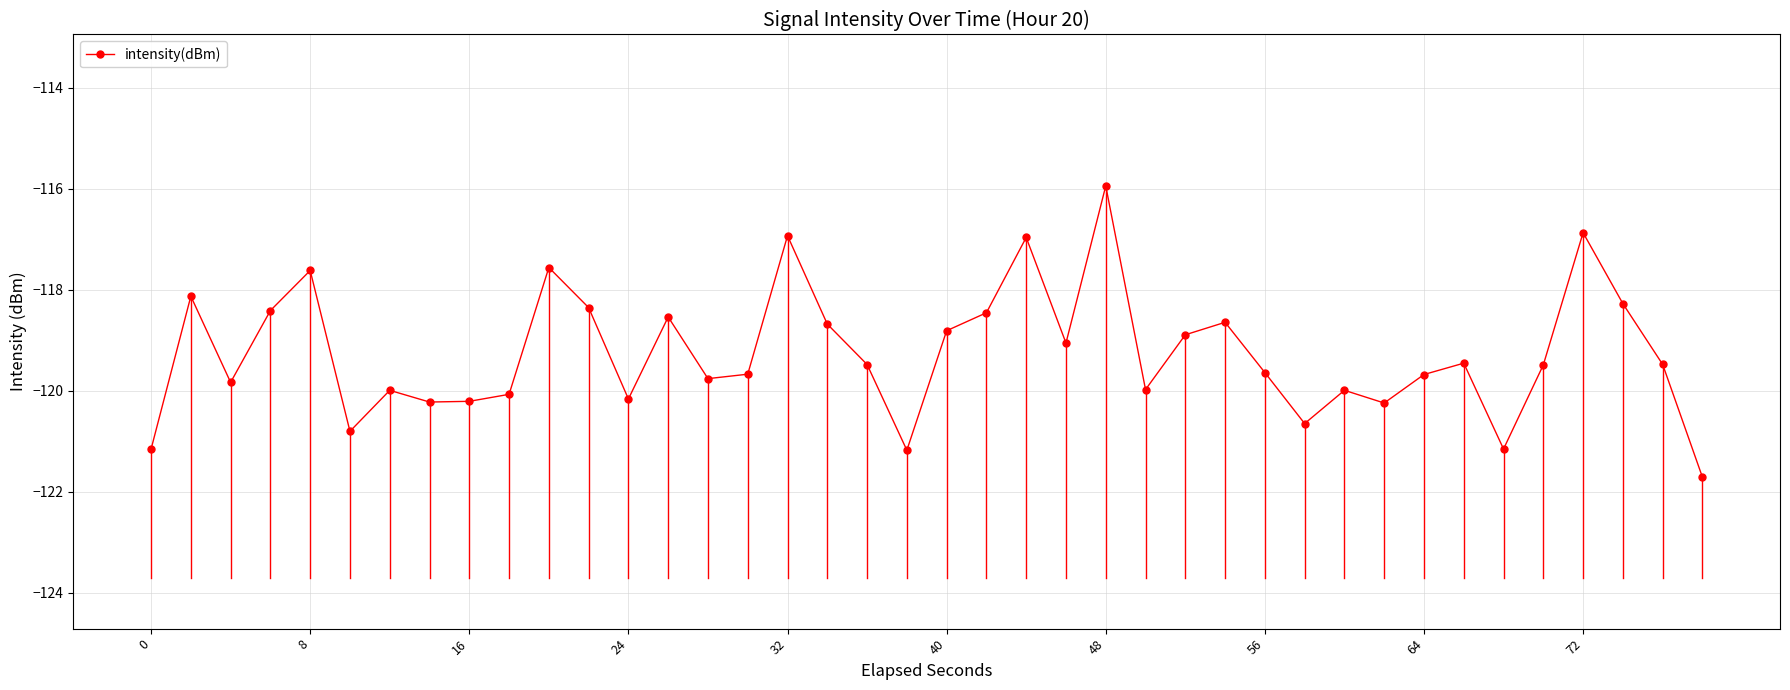

What is the greatest value displayed?

-115.9